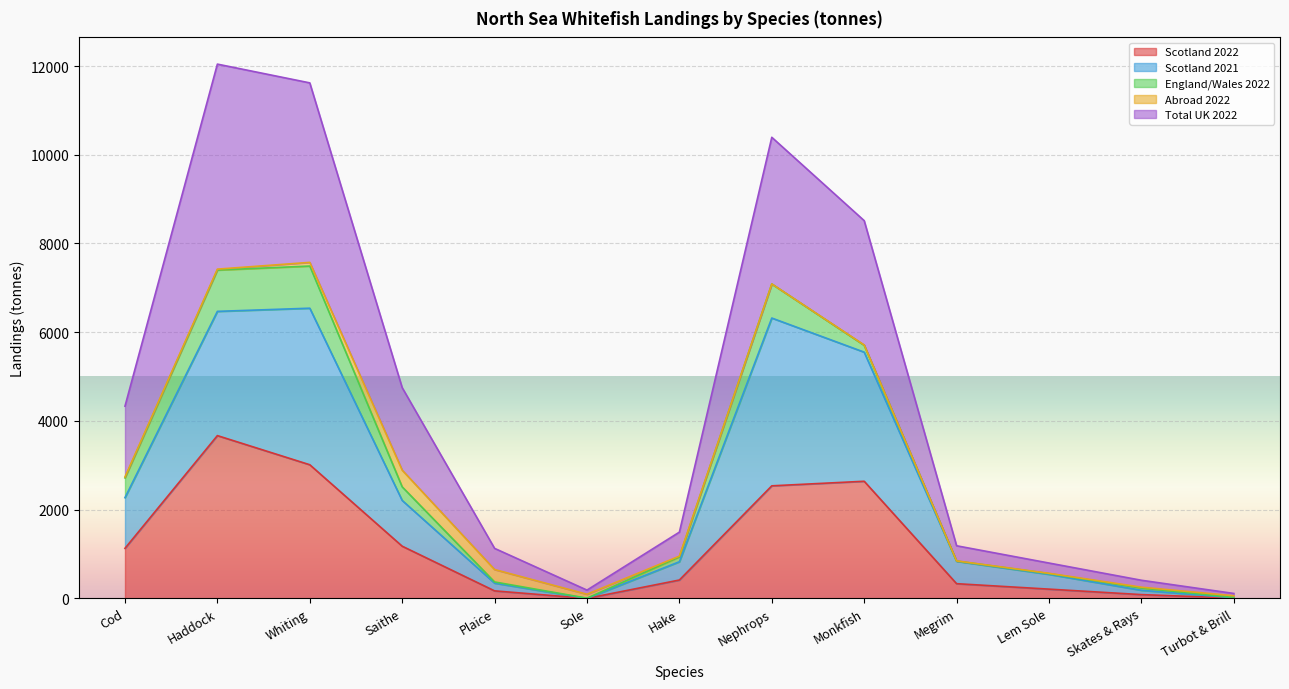

What is the maximum value for Scotland 2022?

3669.3